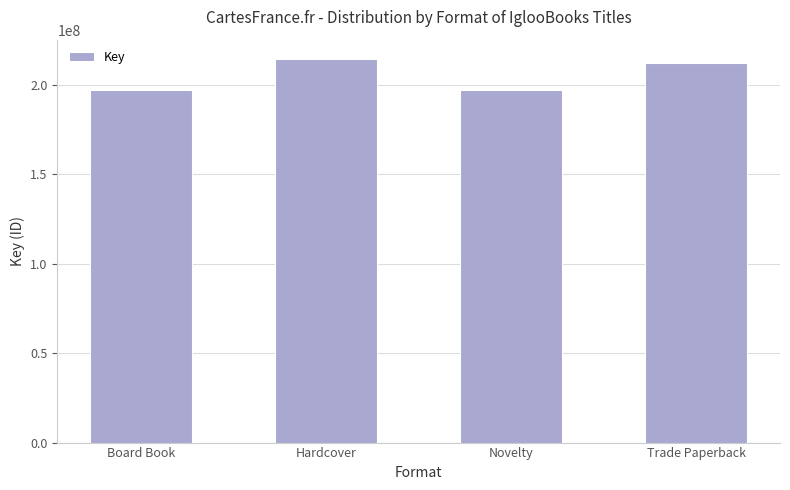

The value at Novelty is 197387175. True or false?

True